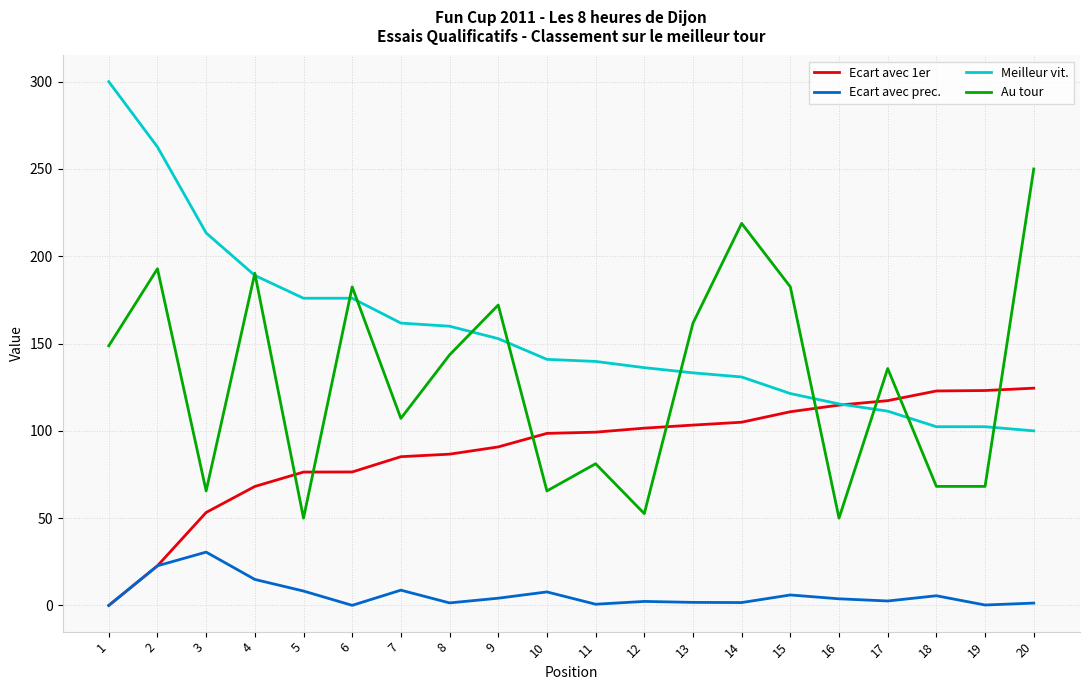

What is the difference between the highest and lowest values at 14?

217.2